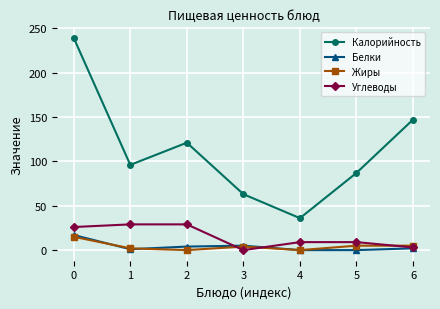

Between 2 and 3, which series saw the biggest shift?

Калорийность